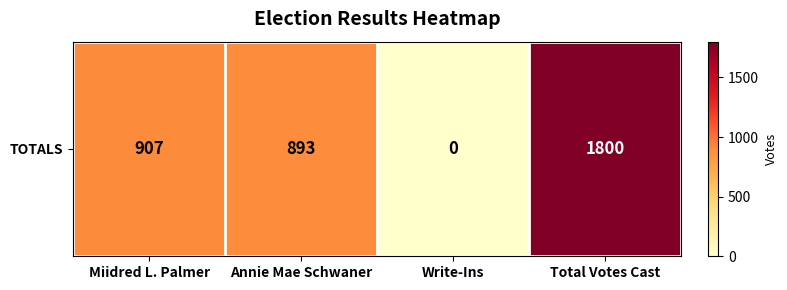

List the labels in order of value, largest first.

Total Votes Cast, Miidred L. Palmer, Annie Mae Schwaner, Write-Ins